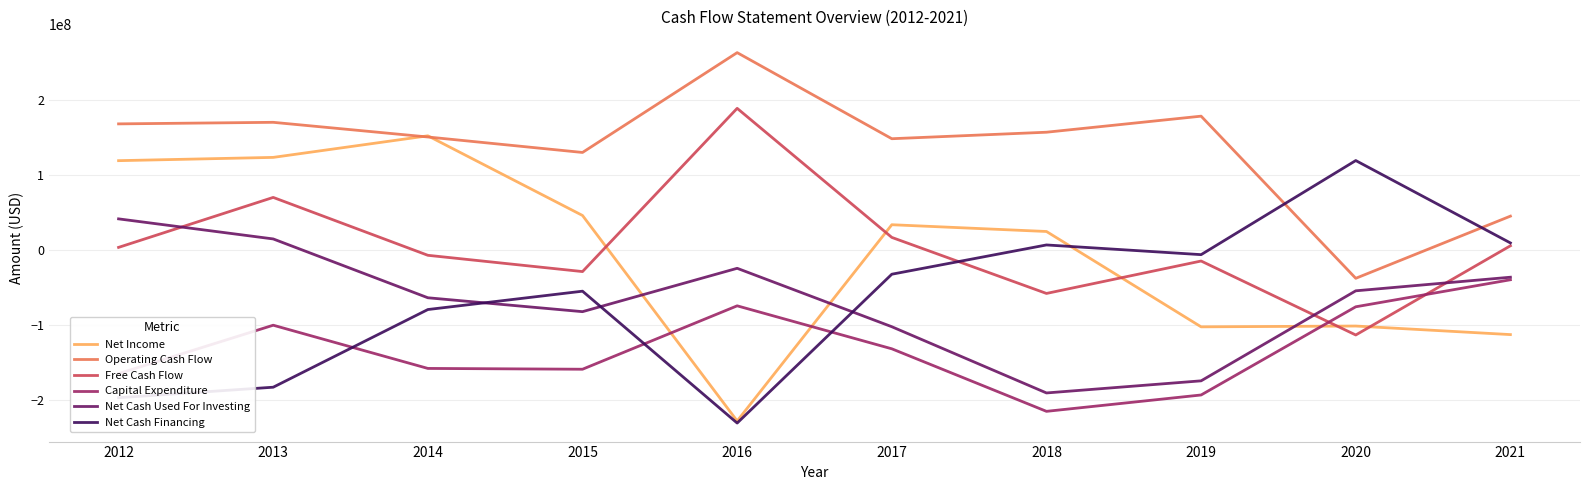

Which series has the largest total across all categories?

Operating Cash Flow